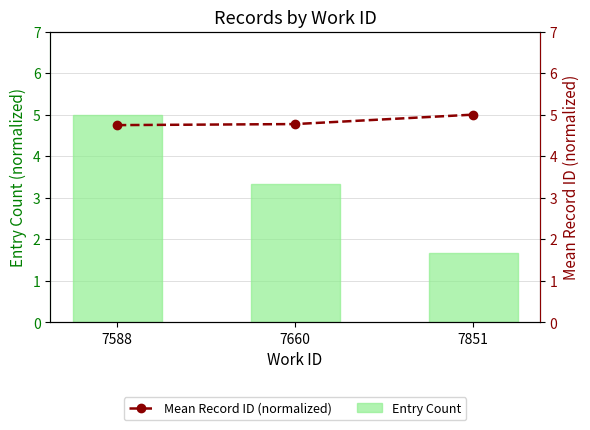

Reading left to right, what are all the values shown in this chart?

Entry Count: 5.0	3.3	1.7
Mean Record ID (normalized): 4.7	4.8	5.0